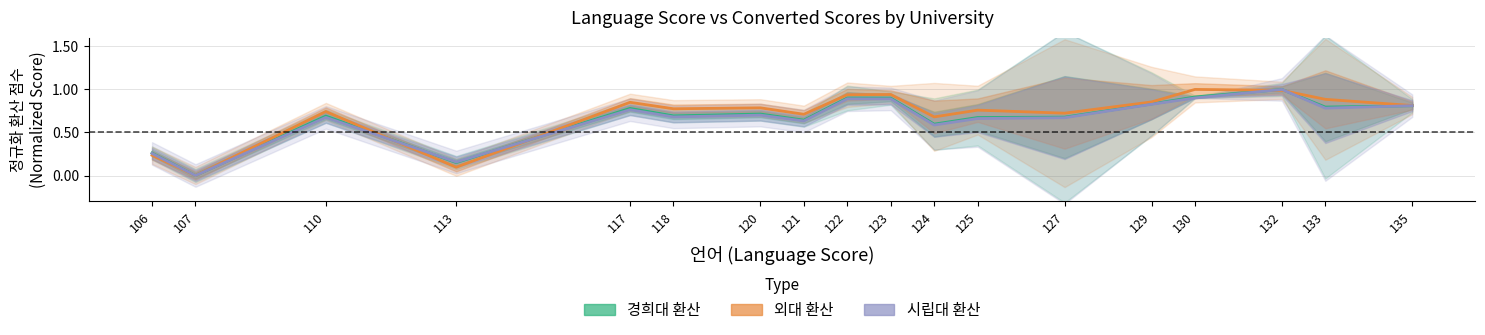

At how many categories does at least one series exceed 0?

17